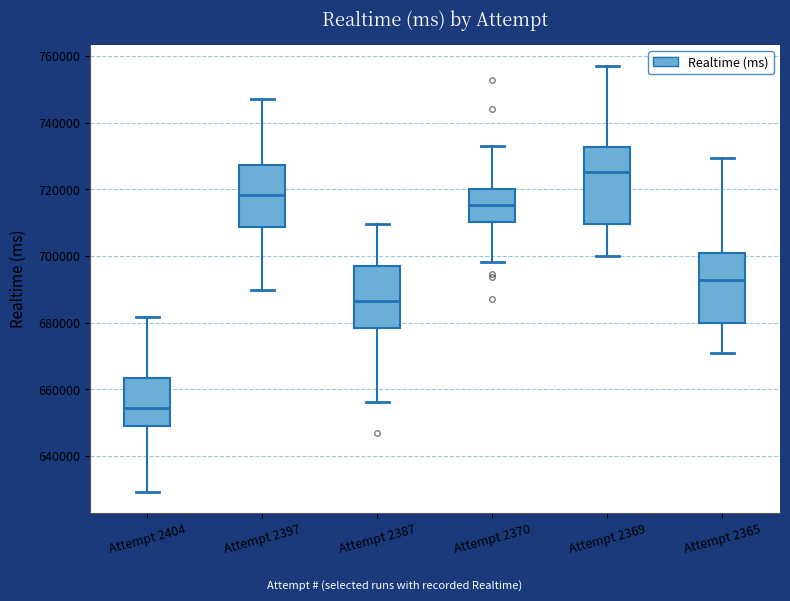

Where does the upper whisker of the box for Attempt 2369 end on the y-axis? The values are not printed on the chart, so give them approximately, as read against the axis.

756000